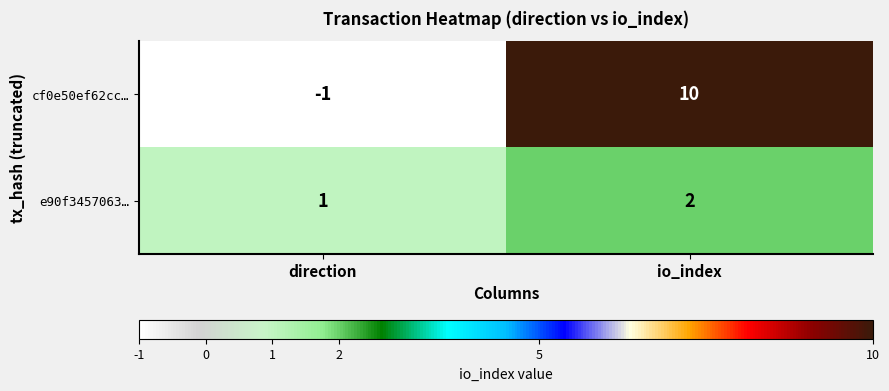

List the series in order of their overall mean, lowest first.

e90f3457063…, cf0e50ef62cc…